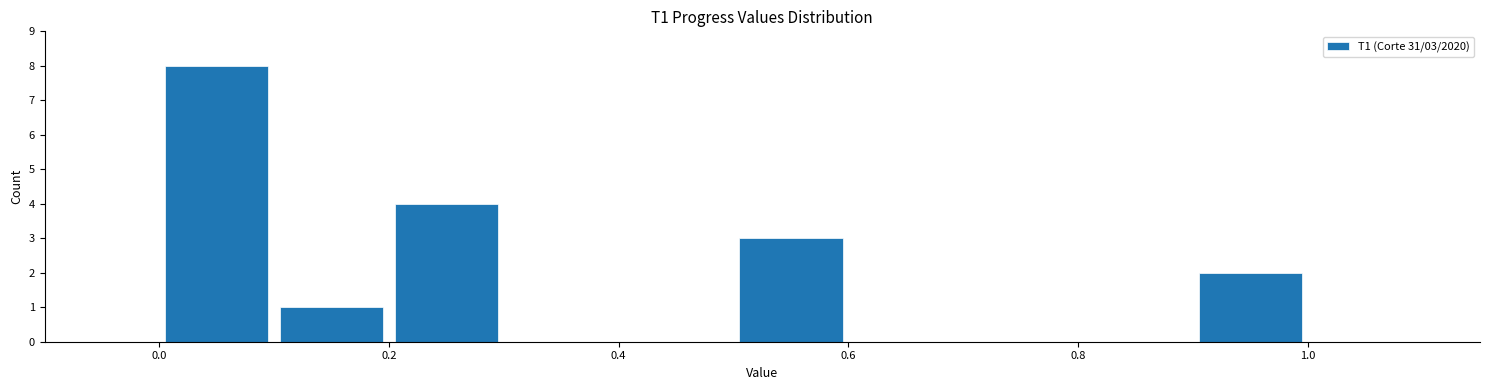

Which range on the x-axis has the tallest bar?

0.0 to 0.1